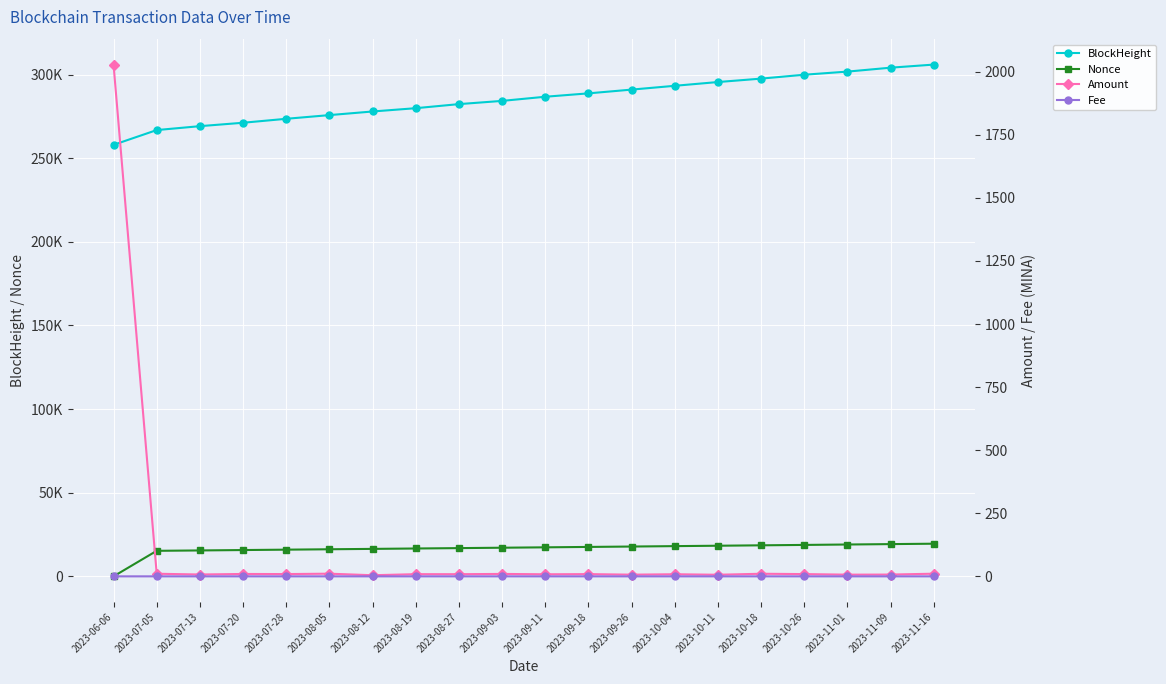

How many lines are shown in the chart?

4